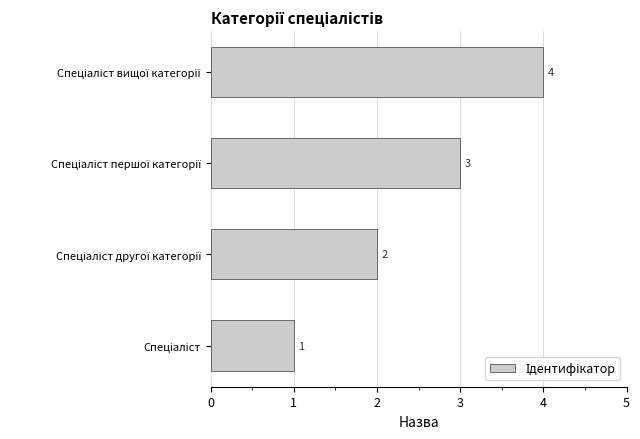

What is the greatest value displayed?

4